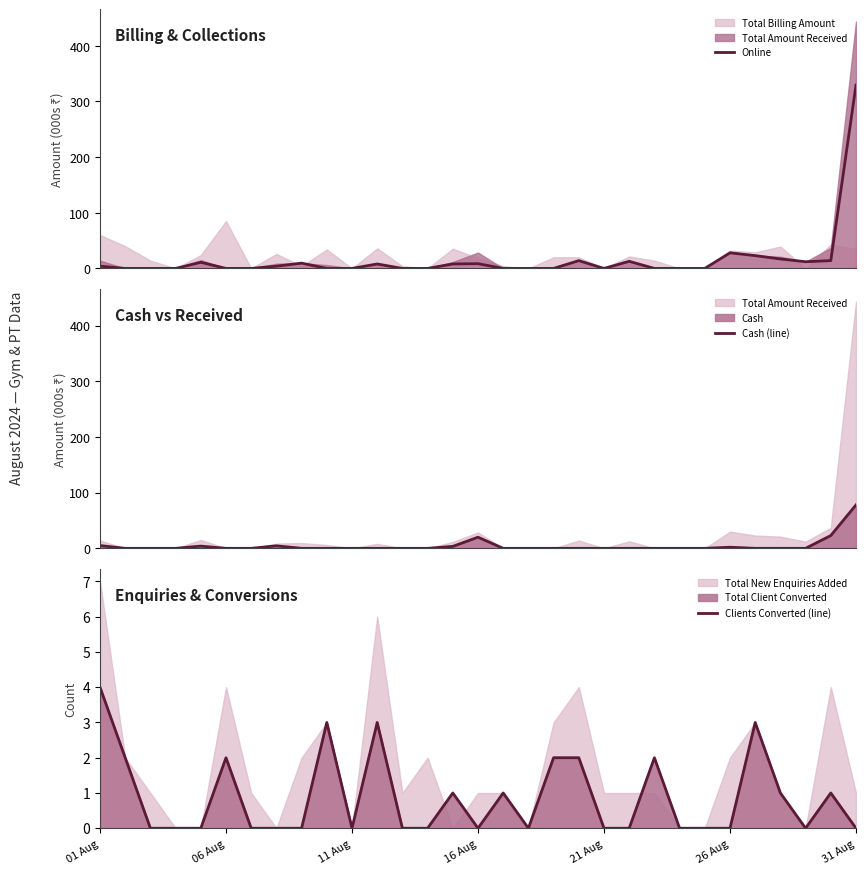

True or false: Clients Converted (line) has a value of 3 at 06 Aug.

False